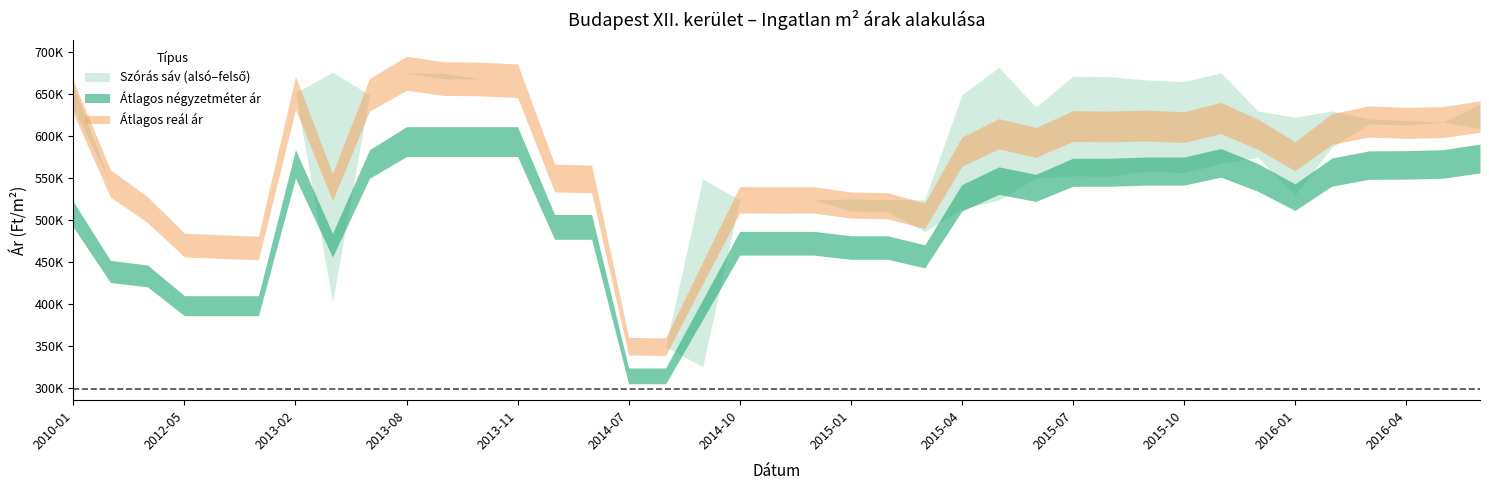

Is the value of Átlagos reál ár at 2013-08 greater than the value of Szórás felső határ at 2016-06?

Yes